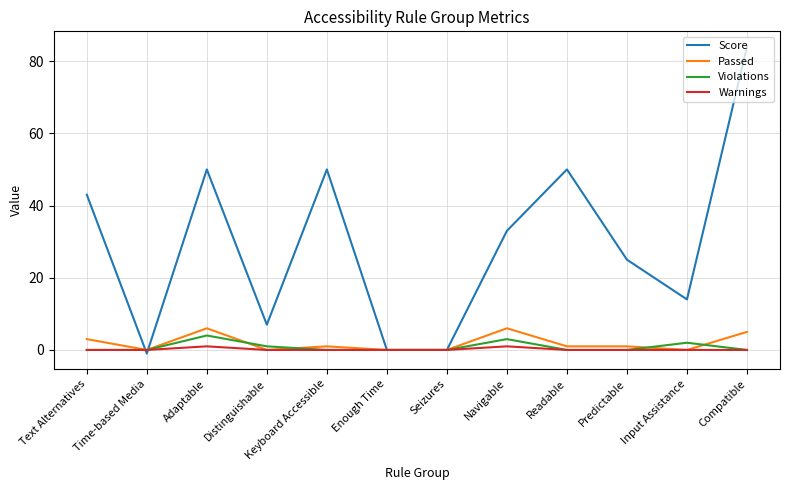

At which category is the sum across all series the highest?

Compatible